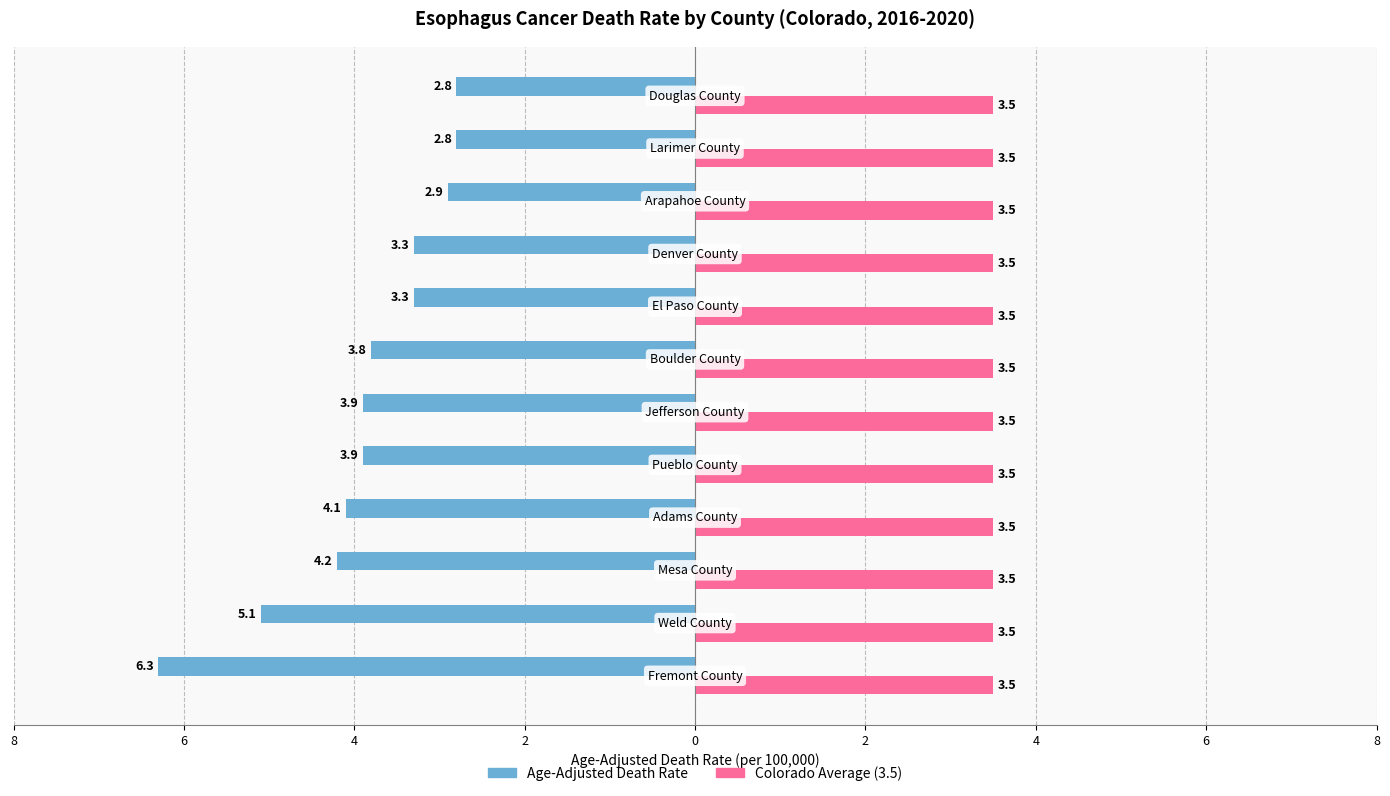

How many series are shown in this chart?

2